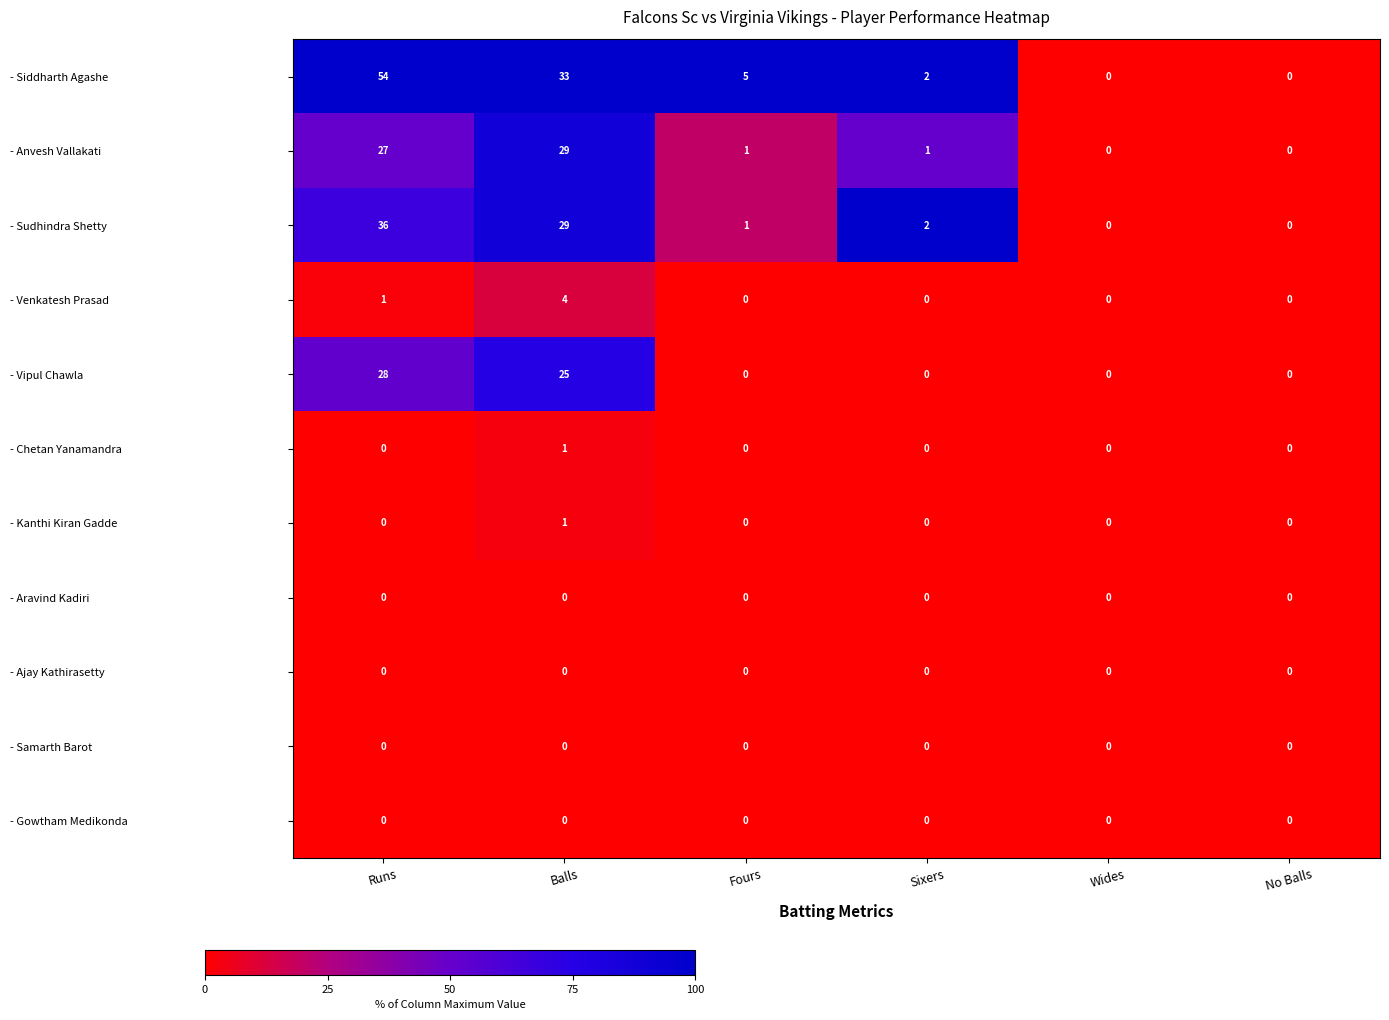

What is the total value across all series at Runs?

146